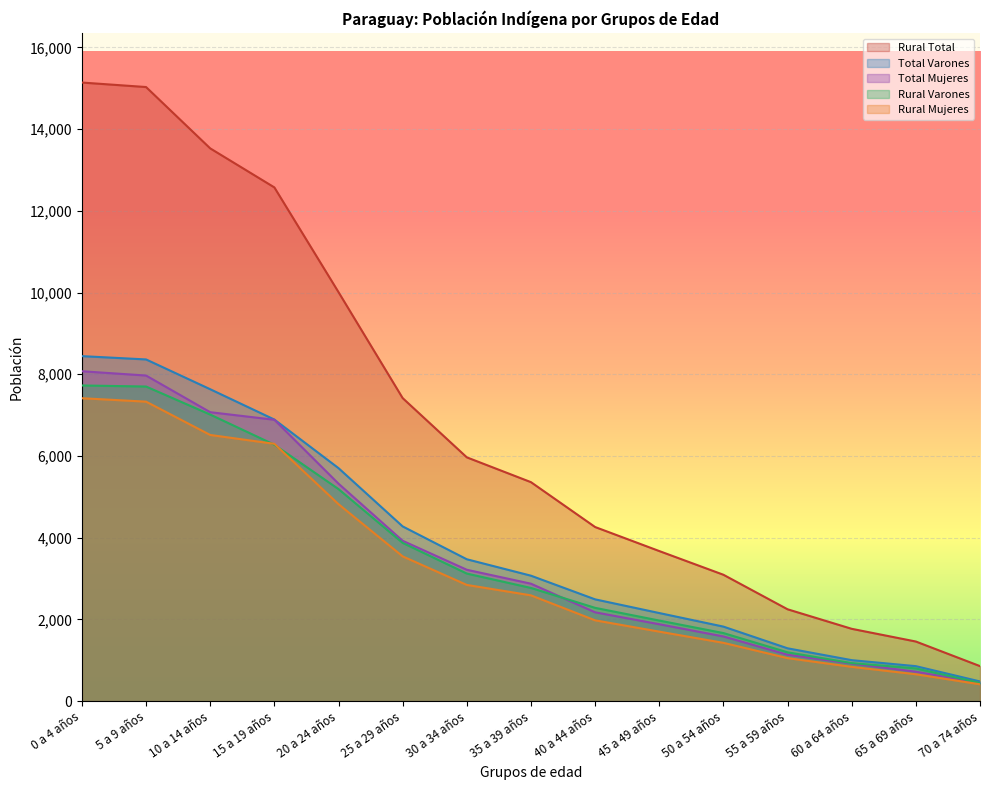

What is the sum of the Total Mujeres values at 70 a 74 años and 5 a 9 años?

8415